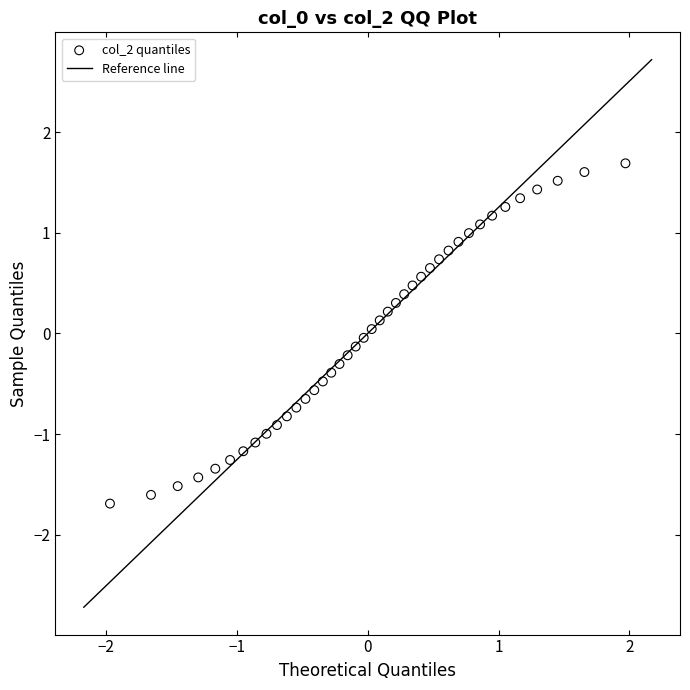

What is the range of X values (max minus min)?

3.9